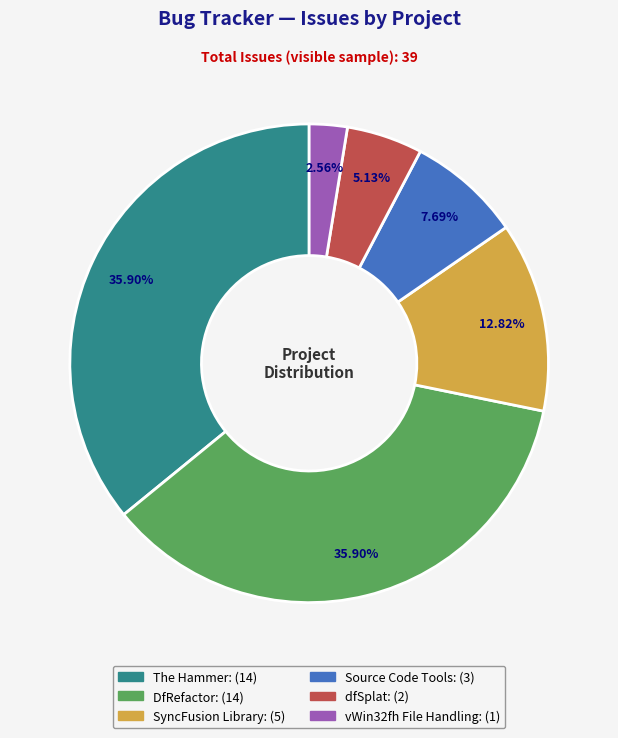

Does any single category account for the majority?

No